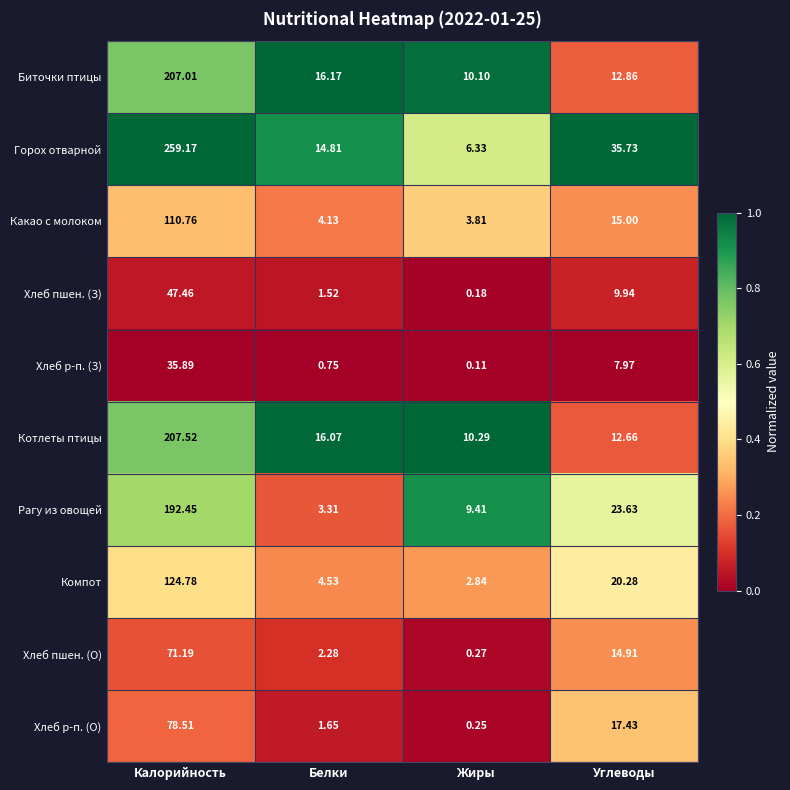

At which category is the sum across all series the highest?

Калорийность